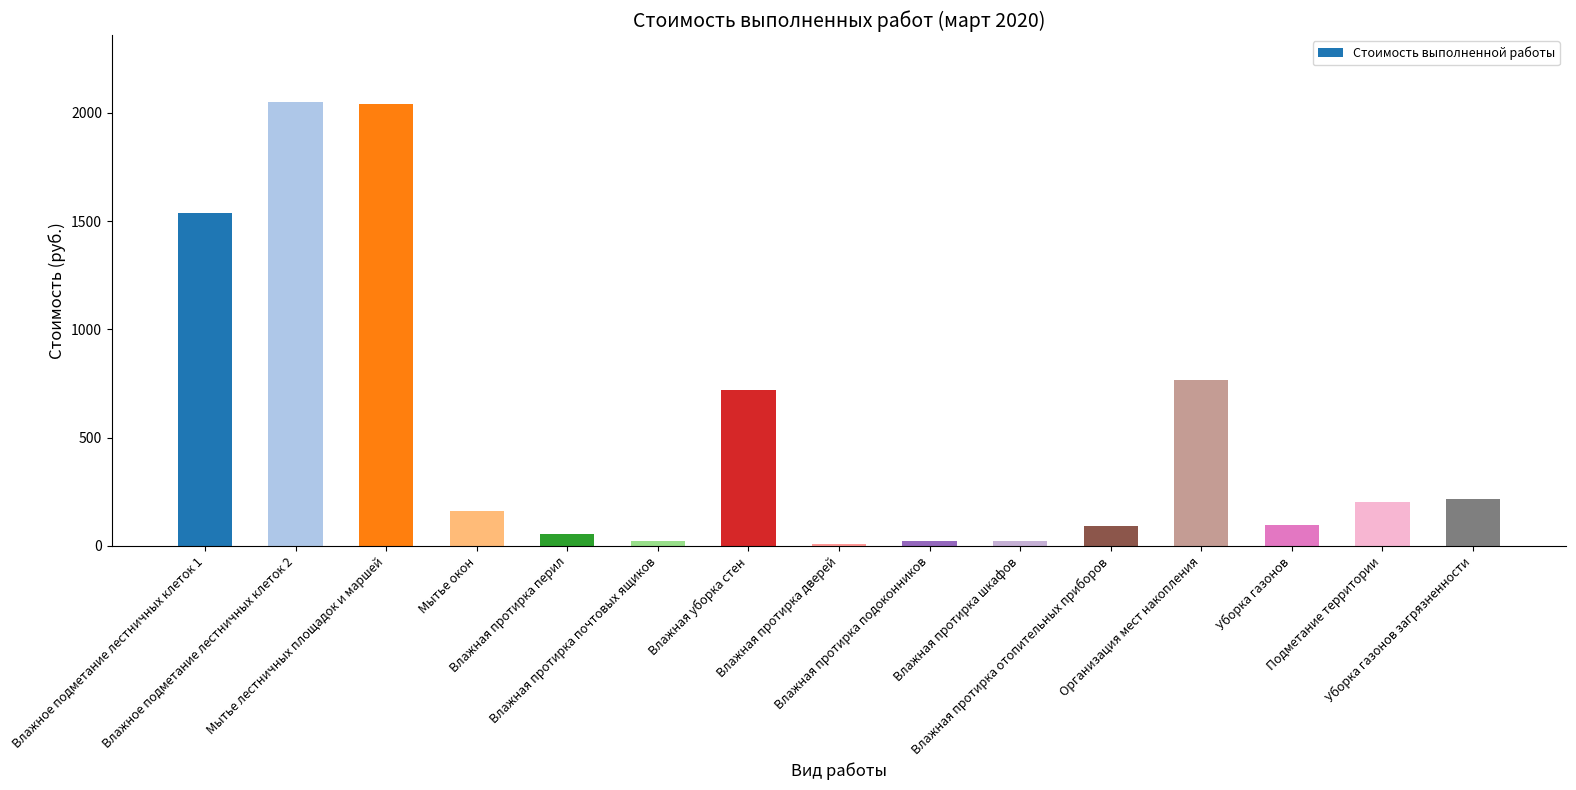

How many bars are there in total?

15